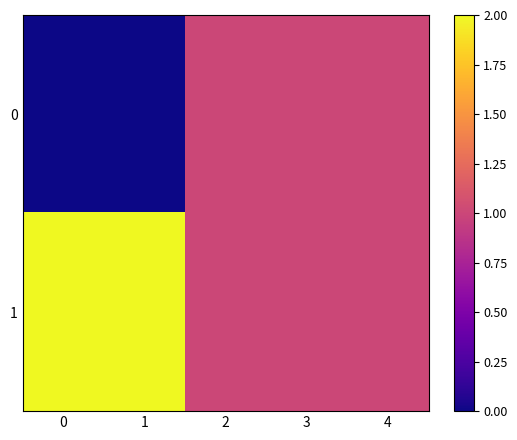

What is the difference between the highest and lowest values at 1?

2